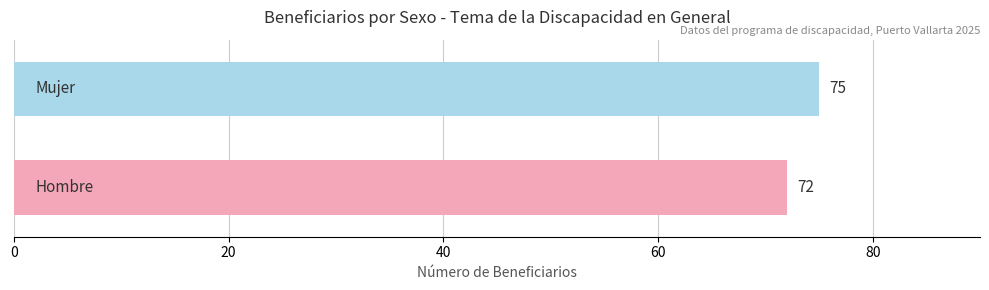

What is the sum of all values?

147